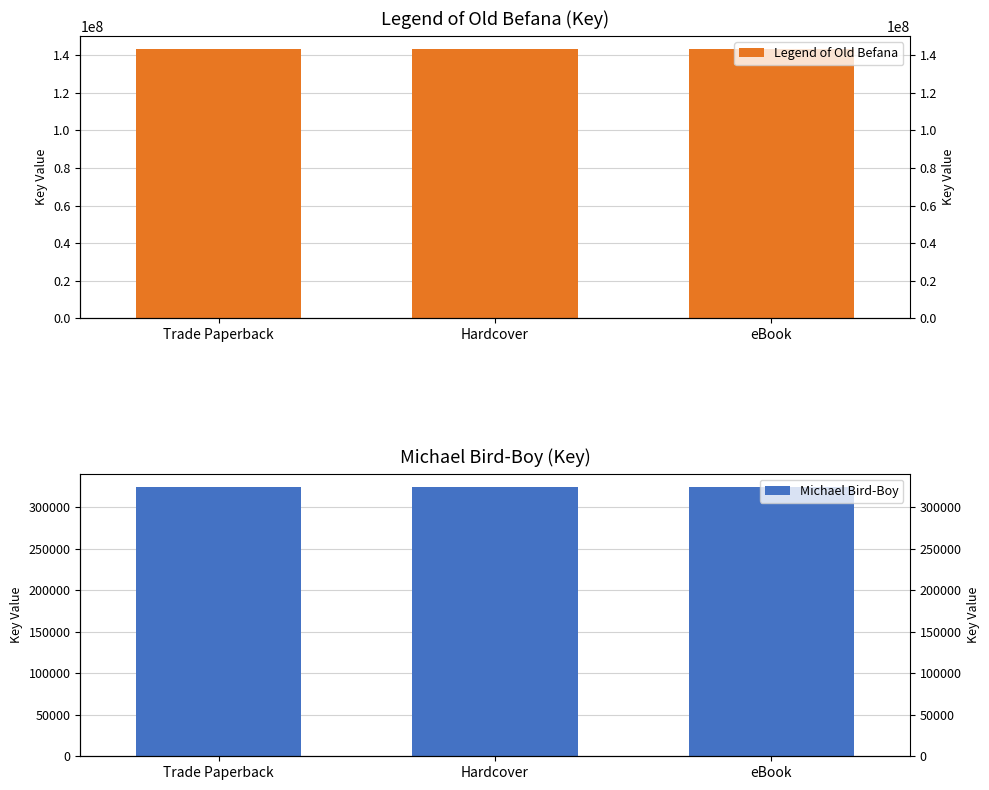

Which series changed the most between Hardcover and eBook?

Legend of Old Befana